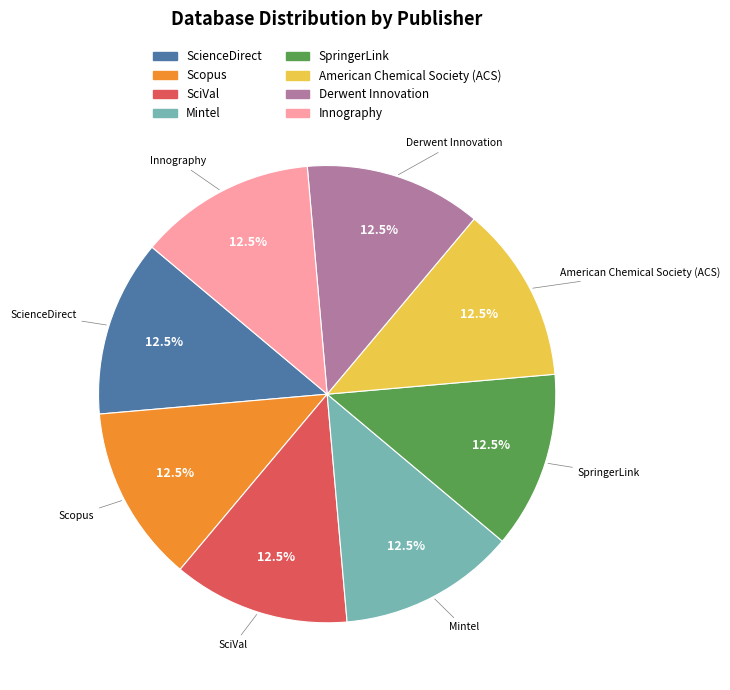

What percentage is NOT represented by Derwent Innovation?

87.5%